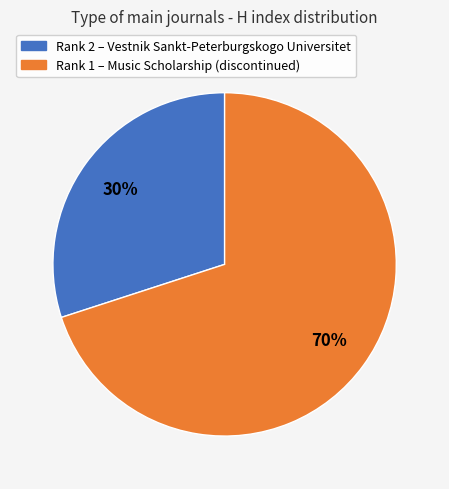

Count the number of slices in the pie.

2